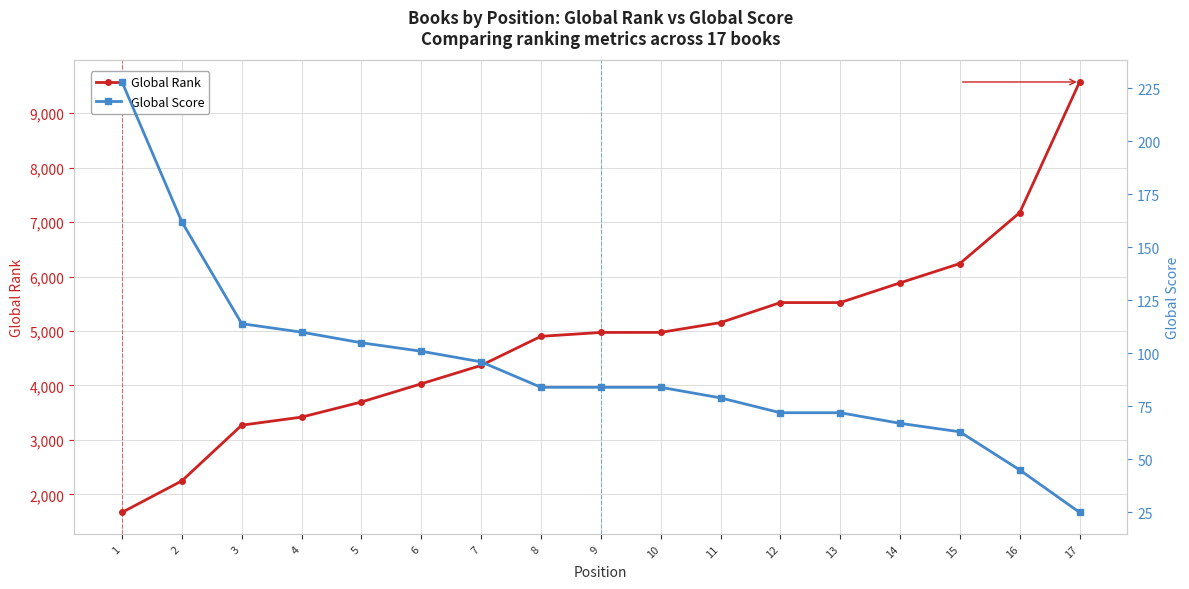

Reading left to right, list all the values displayed in this chart.

Global Rank: 1668	2247	3270	3418	3696	4030	4368	4902	4973	4974	5154	5522	5522	5884	6239	7175	9574
Global Score: 228	162	114	110	105	101	96	84	84	84	79	72	72	67	63	45	25